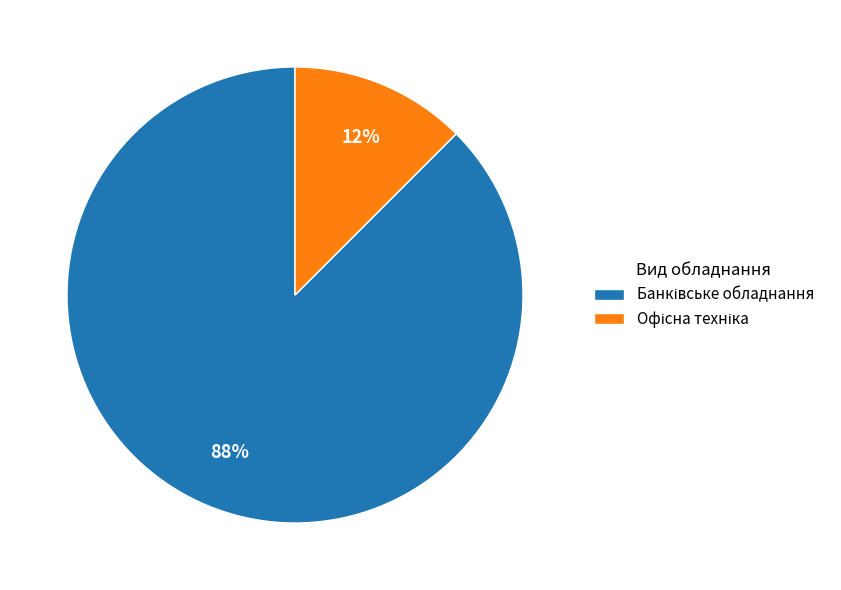

Does any single category account for the majority?

Yes